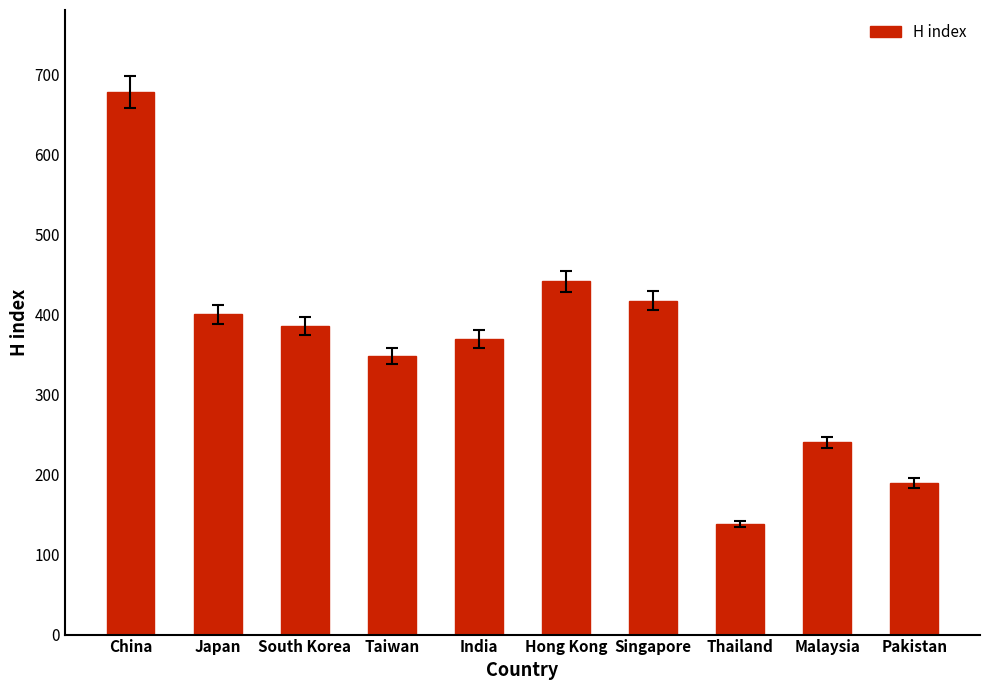

Reading left to right, list all the values displayed in this chart.

China=678	Japan=400	South Korea=385	Taiwan=348	India=369	Hong Kong=441	Singapore=417	Thailand=138	Malaysia=240	Pakistan=189